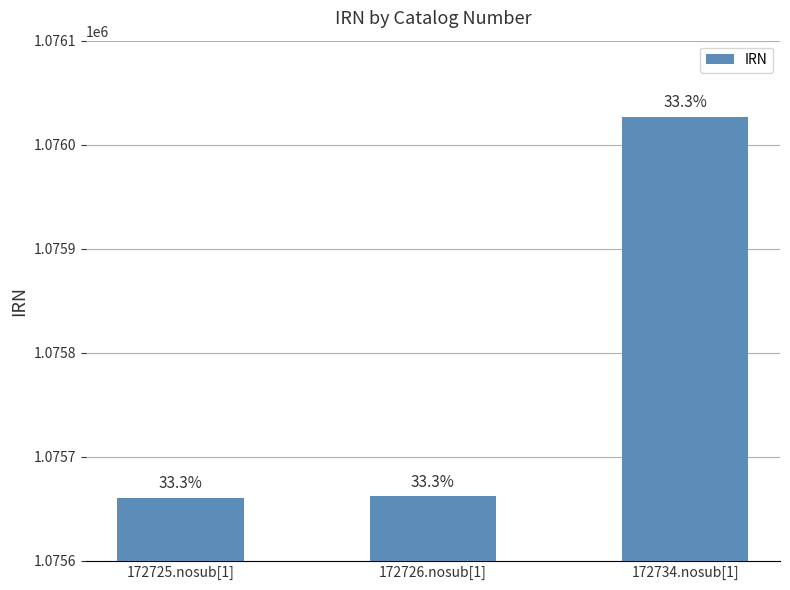

What is the sum of the values at 172725.nosub[1] and 172734.nosub[1]?

2151688